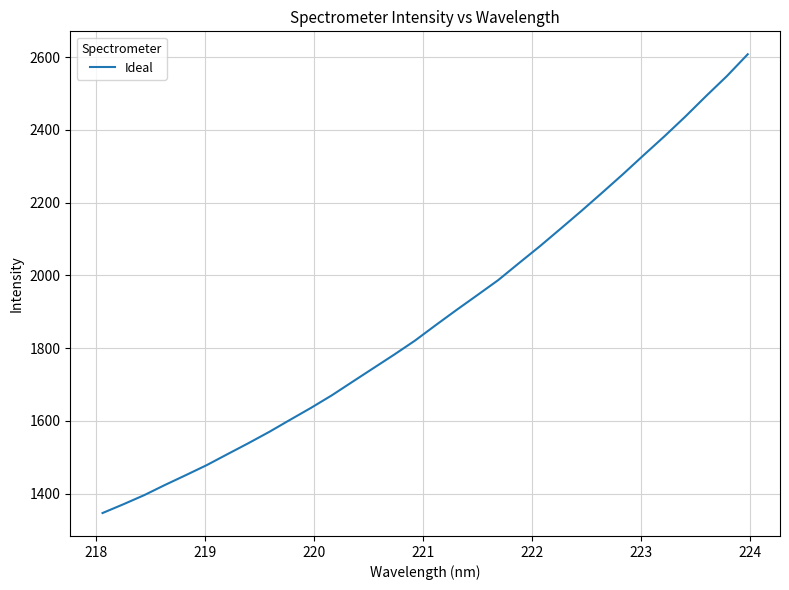

What is the smallest value displayed?

1346.6